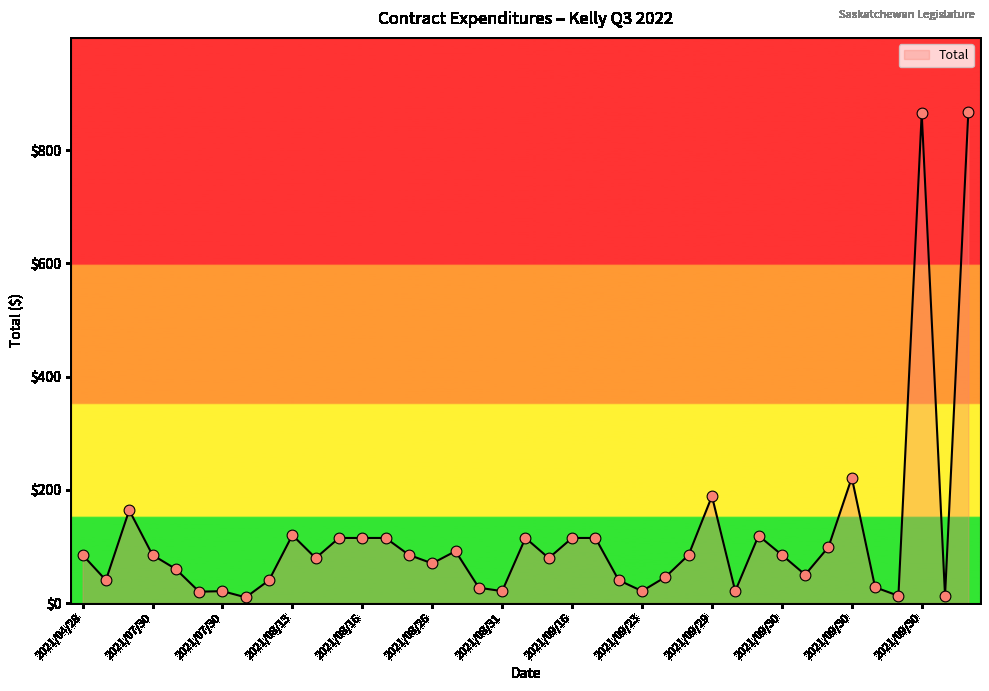

What is the greatest value displayed?

868.2